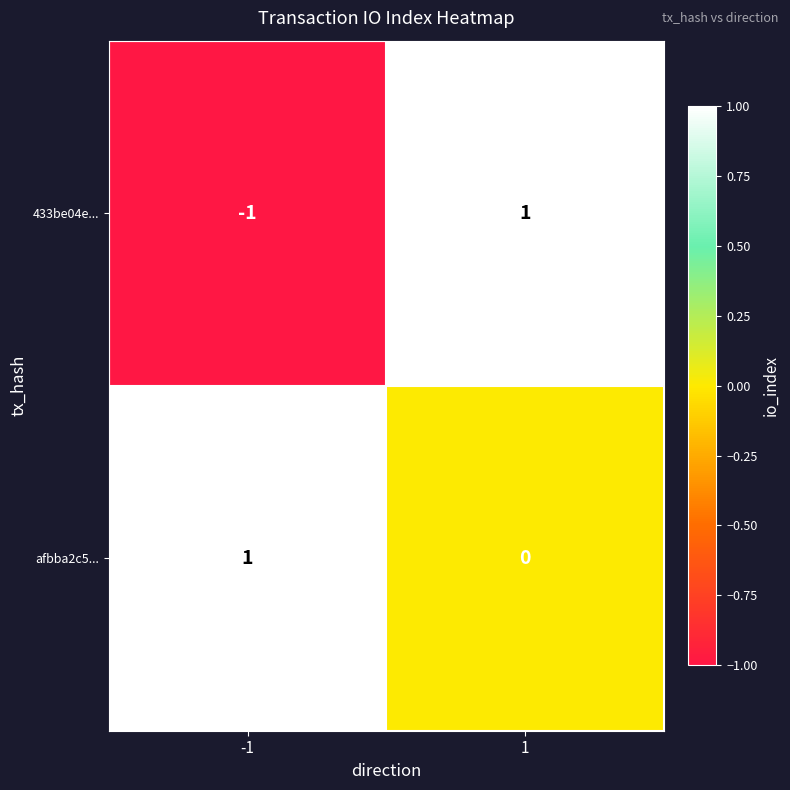

The afbba2c5... series shows 1 at -1. True or false?

True